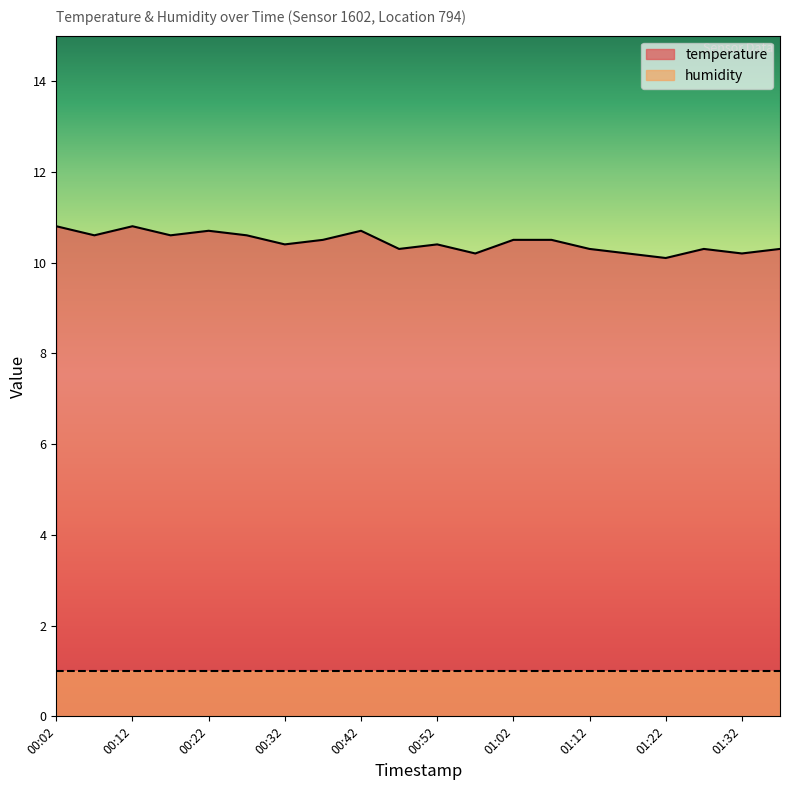

What is the maximum value shown in the chart?

10.8